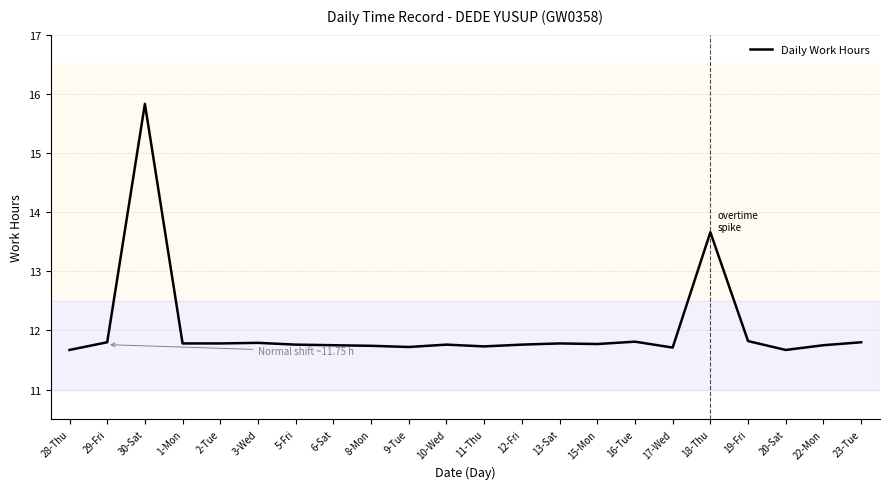

What is the ratio of the value at 23-Tue to the value at 18-Thu?

0.9